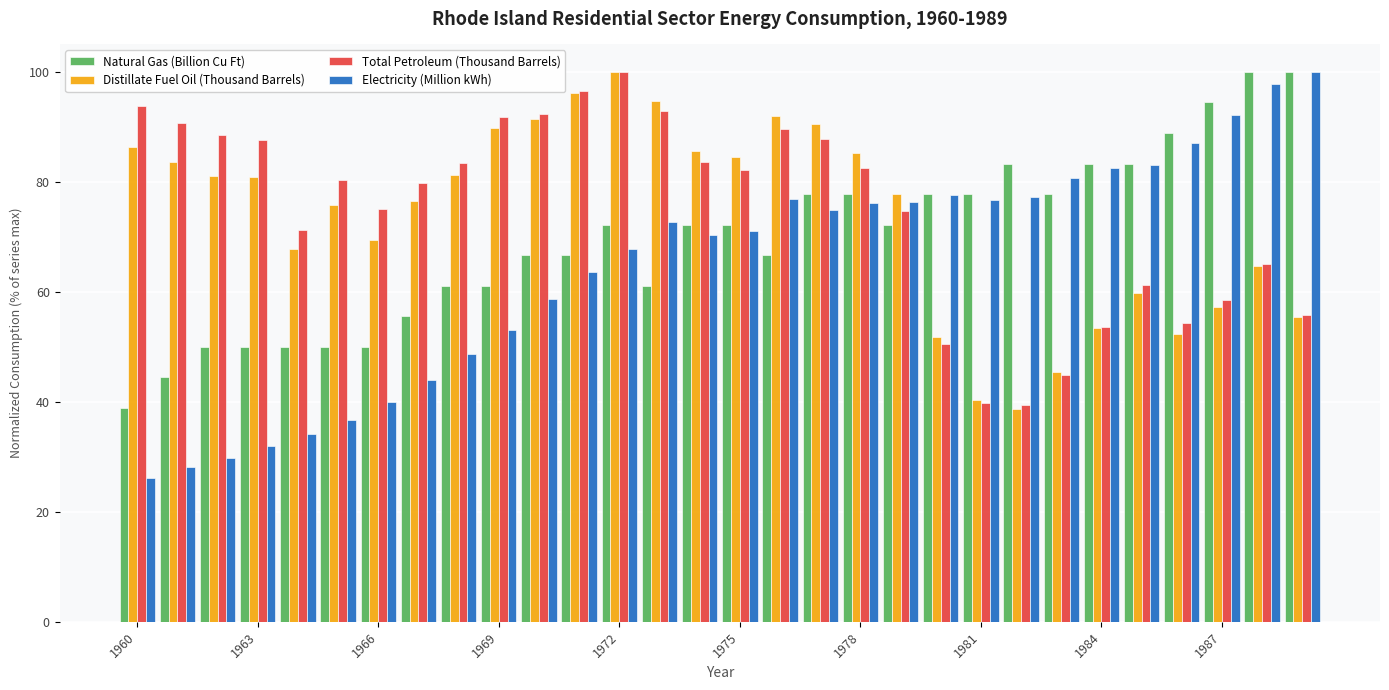

Which series has the widest spread of values?

Electricity (Million kWh)